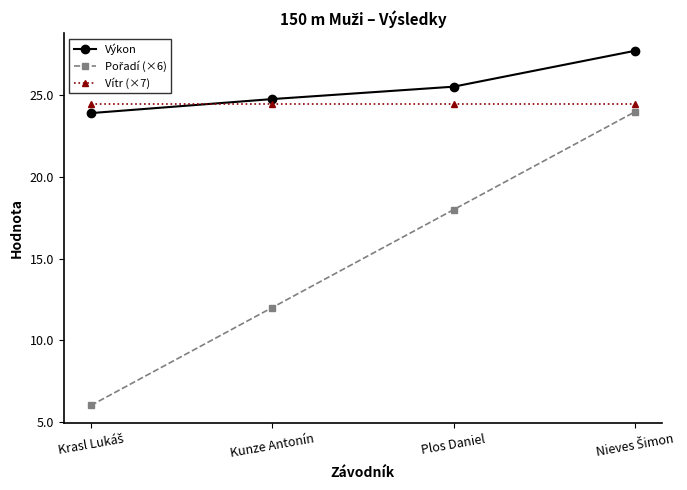

How many lines are shown in the chart?

3